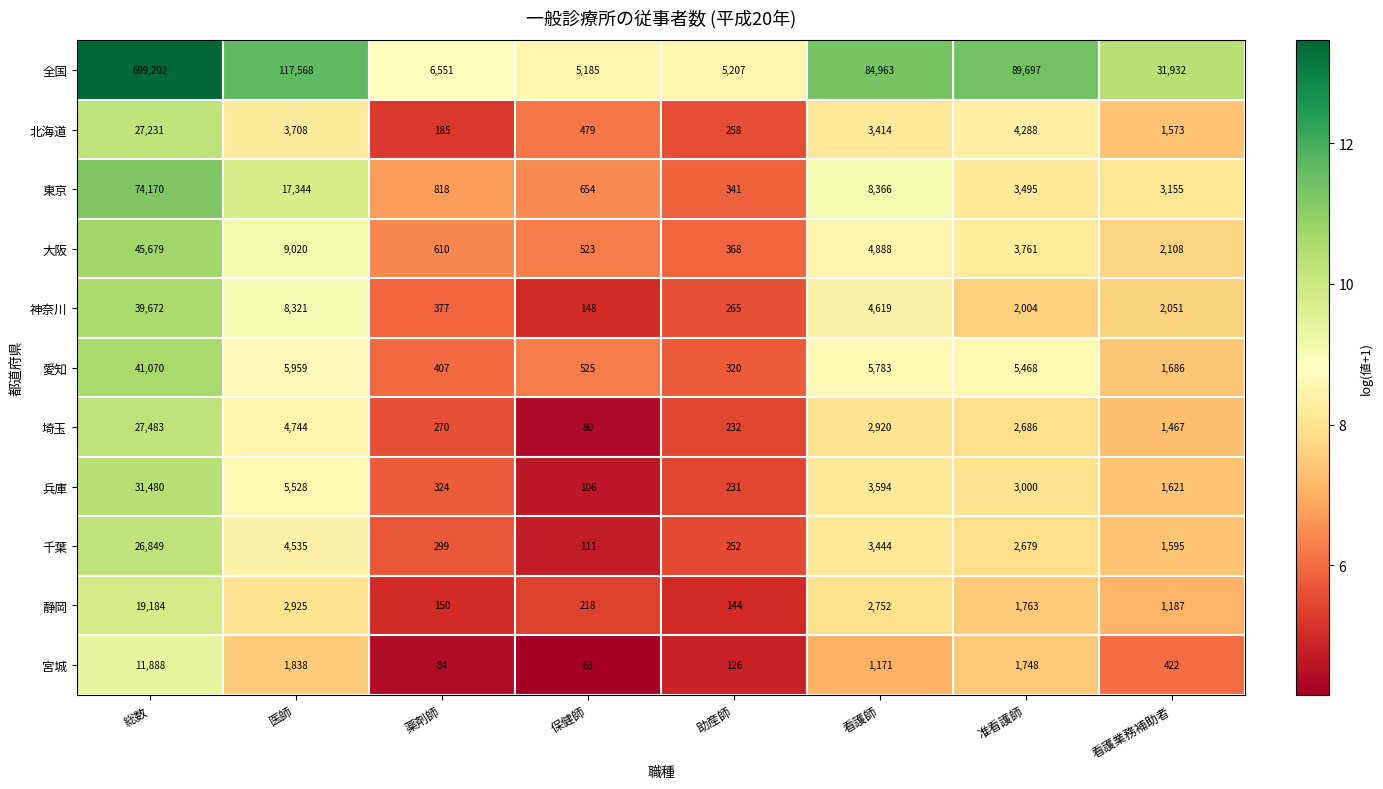

Count the number of data series in this chart.

11